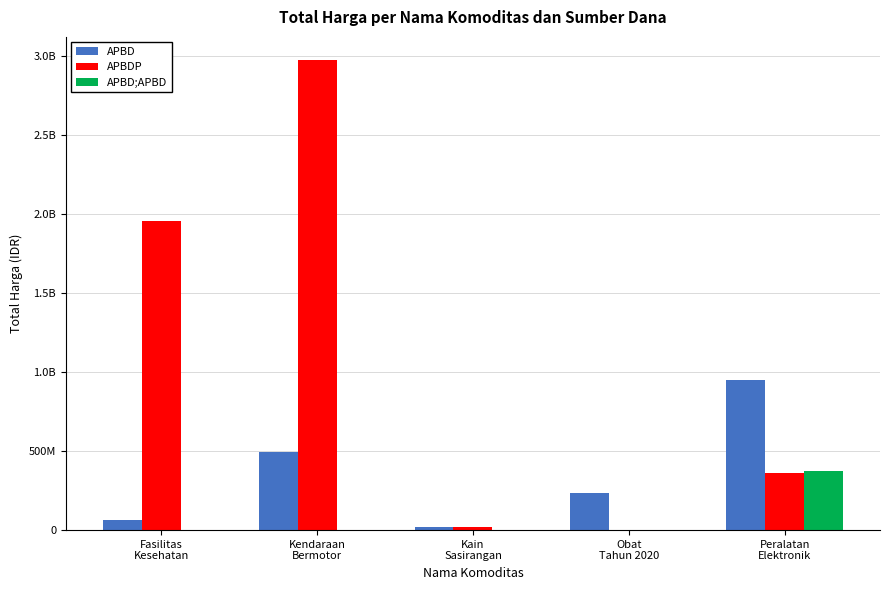

The APBD series shows 679874425 at Kendaraan
Bermotor. True or false?

False